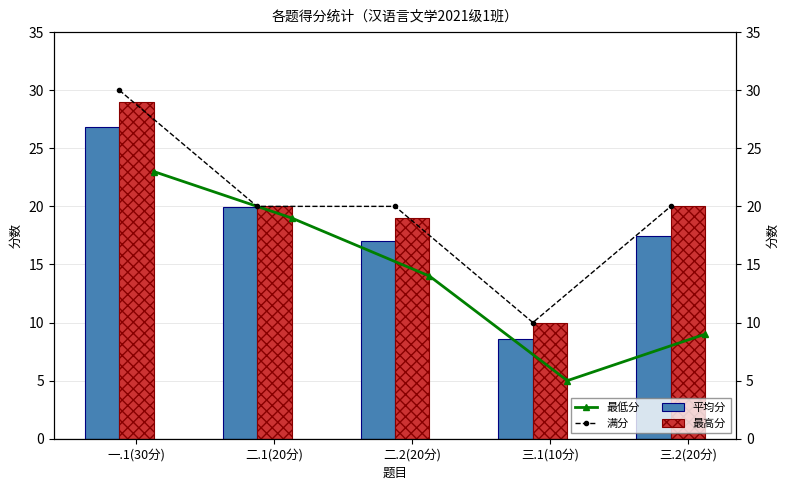

Rank the categories by 平均分 value from highest to lowest.

一.1(30分), 二.1(20分), 三.2(20分), 二.2(20分), 三.1(10分)